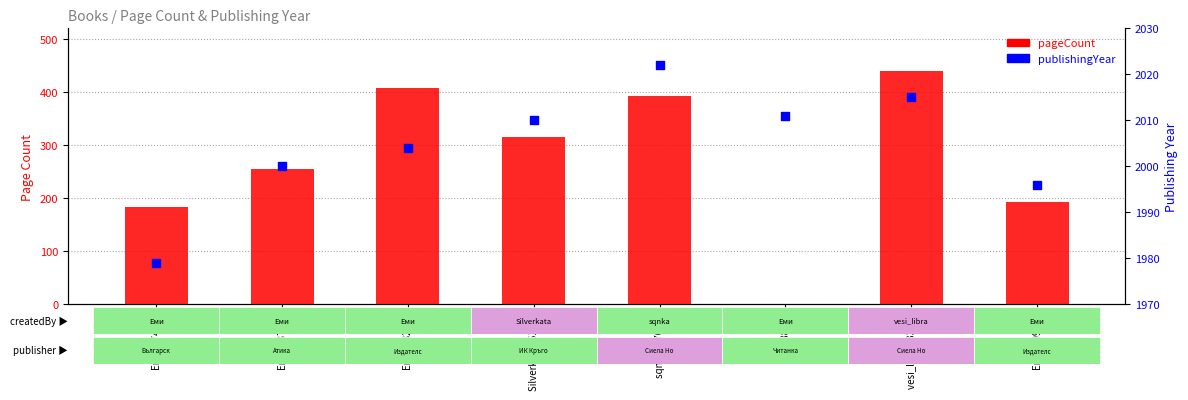

Which series has the largest total across all categories?

publishingYear